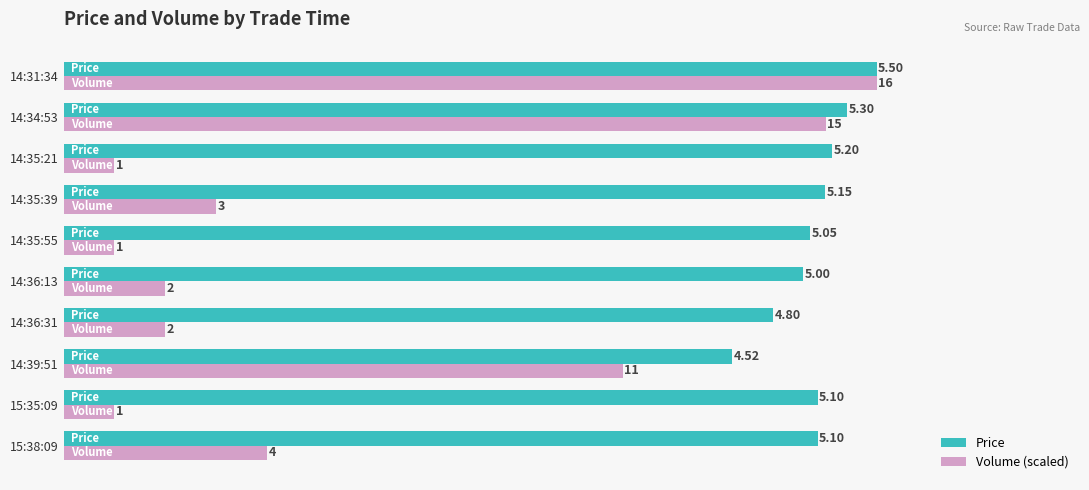

What is the sum of all Price values?

50.7